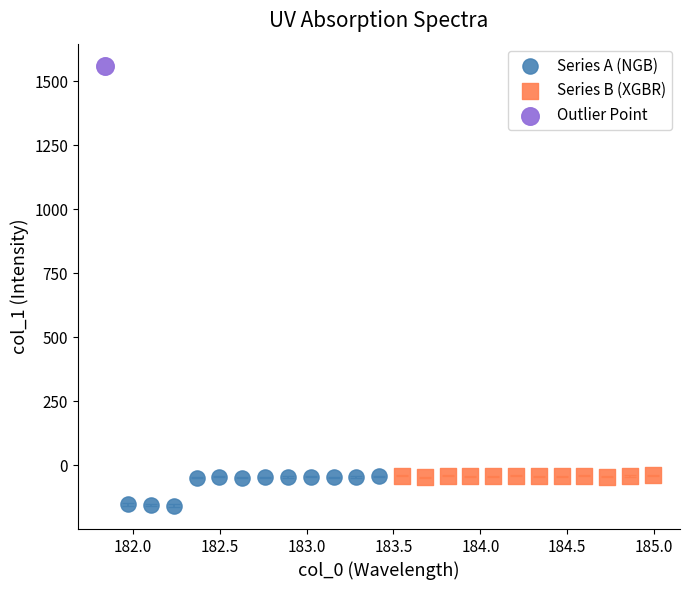

Which series contains the highest Y value?

Outlier Point